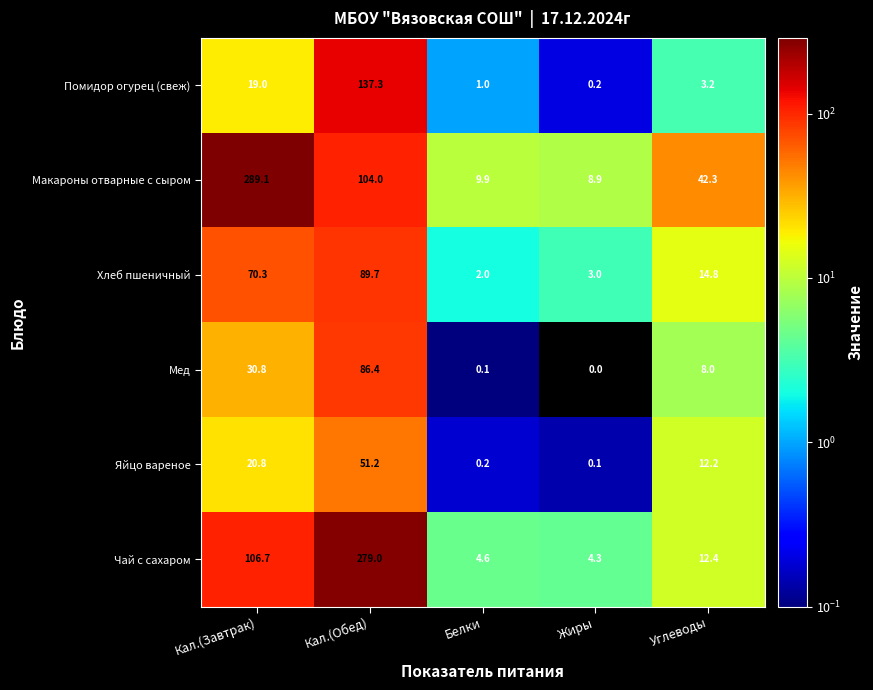

Reading right to left, what are all the values shown in this chart?

Помидор огурец (свеж): 3.2	0.2	1.0	137.3	19.0
Макароны отварные с сыром: 42.3	8.9	9.9	104.0	289.1
Хлеб пшеничный: 14.8	3.0	2.0	89.7	70.3
Мед: 8.0	0.0	0.1	86.4	30.8
Яйцо вареное: 12.2	0.1	0.2	51.2	20.8
Чай с сахаром: 12.4	4.3	4.6	279.0	106.7